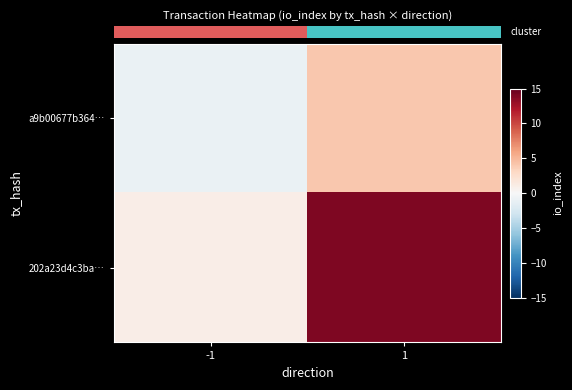

At -1, list the series in order from smallest to largest.

row_0, row_1